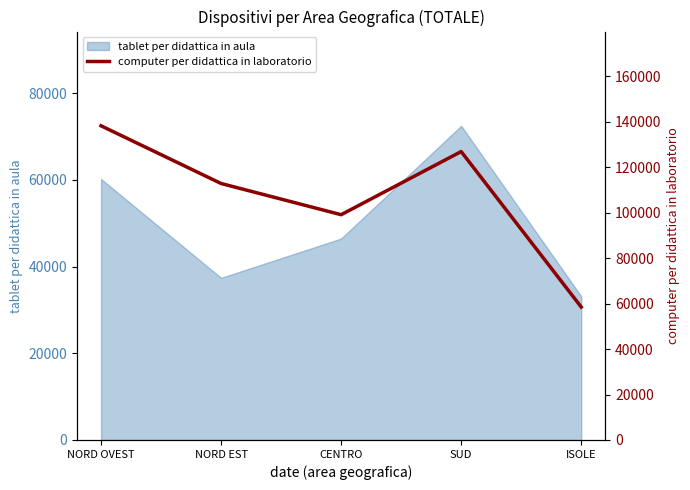

Reading left to right, what are all the values shown in this chart?

NORD OVEST=138220	NORD EST=112837	CENTRO=99109	SUD=126886	ISOLE=58485